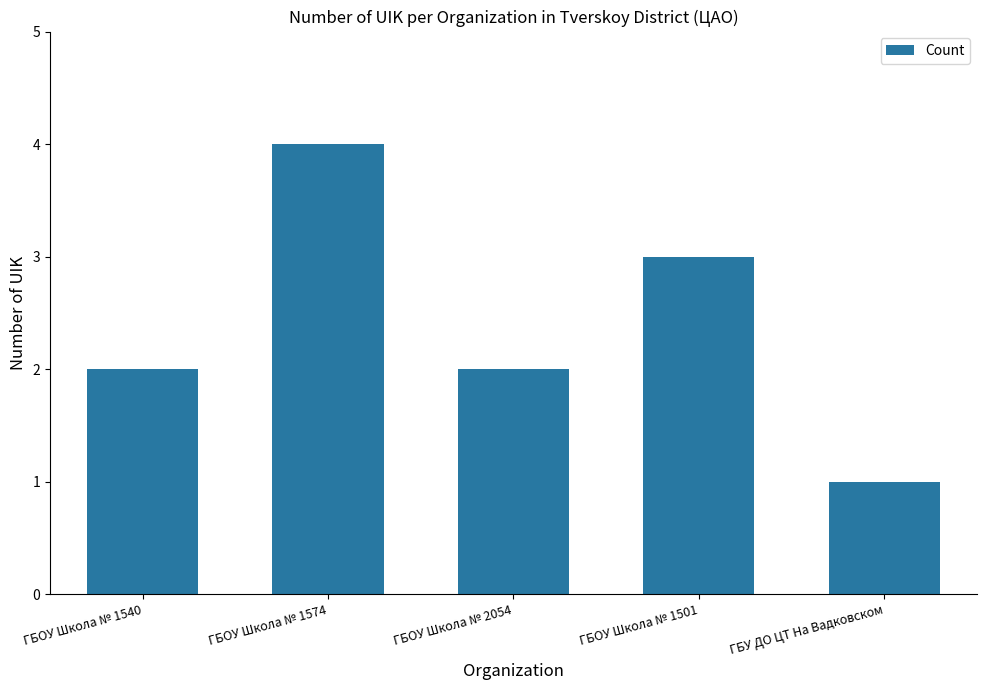

What is the difference between the second highest and minimum values?

2